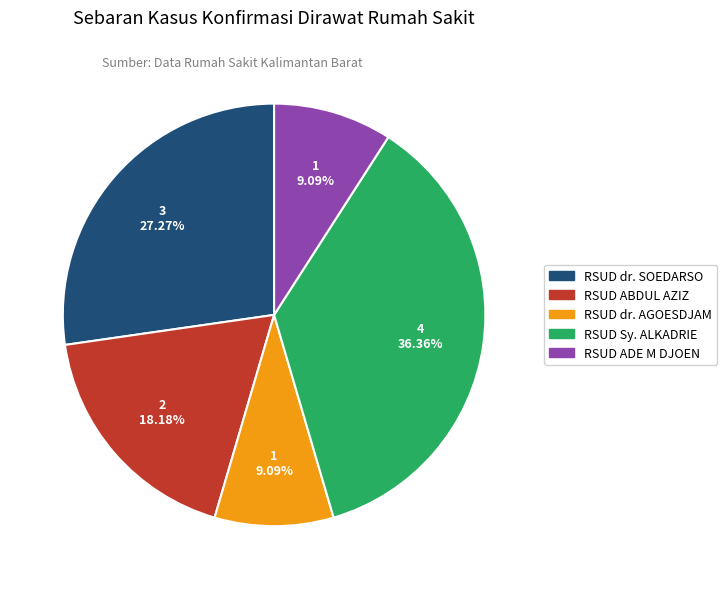

To the nearest percent, what percentage of the pie is RSUD dr. SOEDARSO?

27%